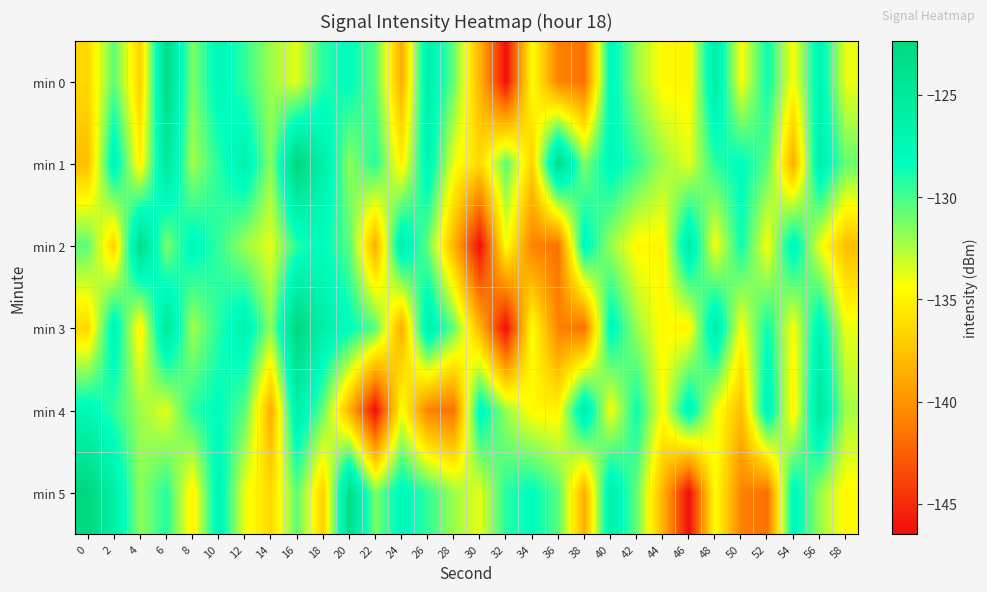

At which category is the sum across all series the highest?

16